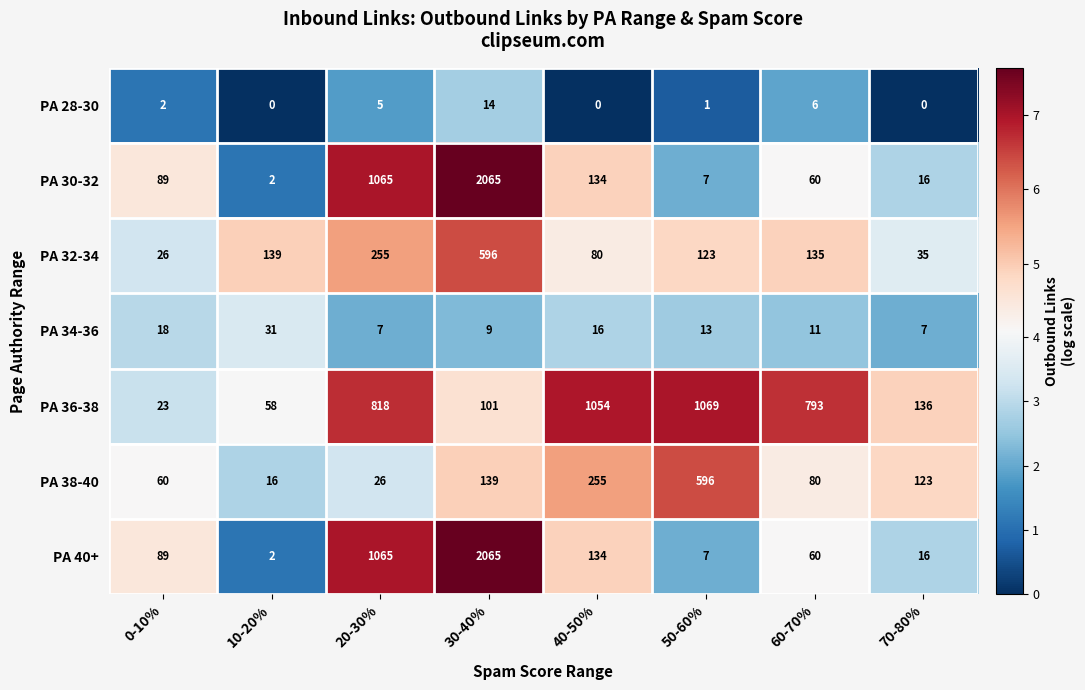

Read the PA 32-34 value at 0-10%.

26